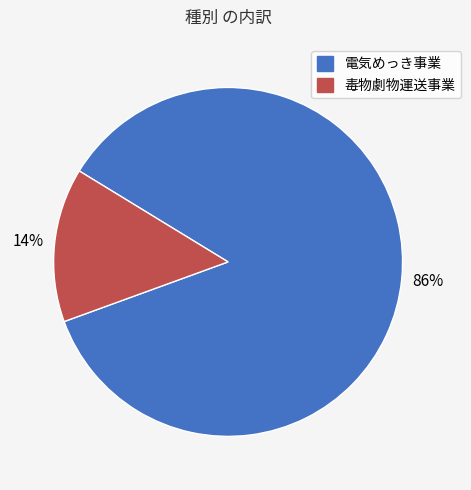

What is the majority slice?

電気めっき事業